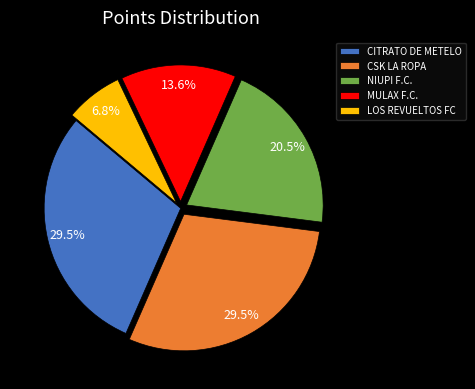

Which category has the smallest portion of the pie?

LOS REVUELTOS FC